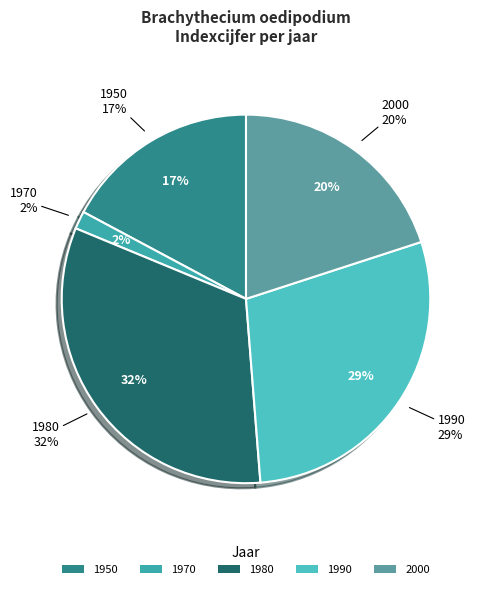

Does 1990 account for over 50% of the chart?

No